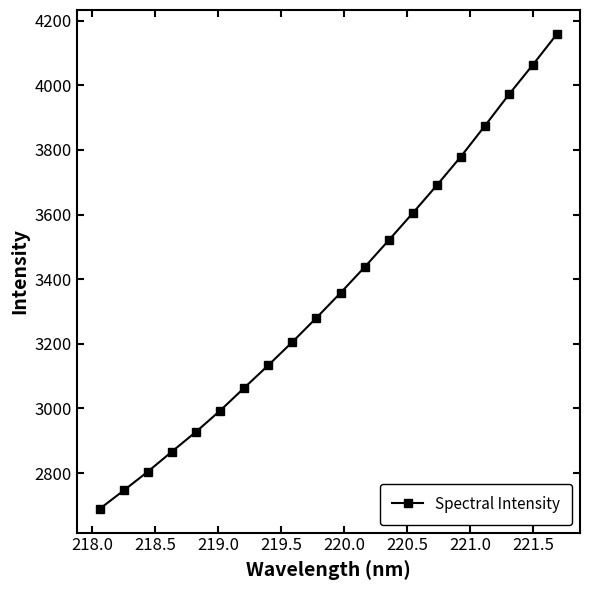

What is the average value?

3358.6